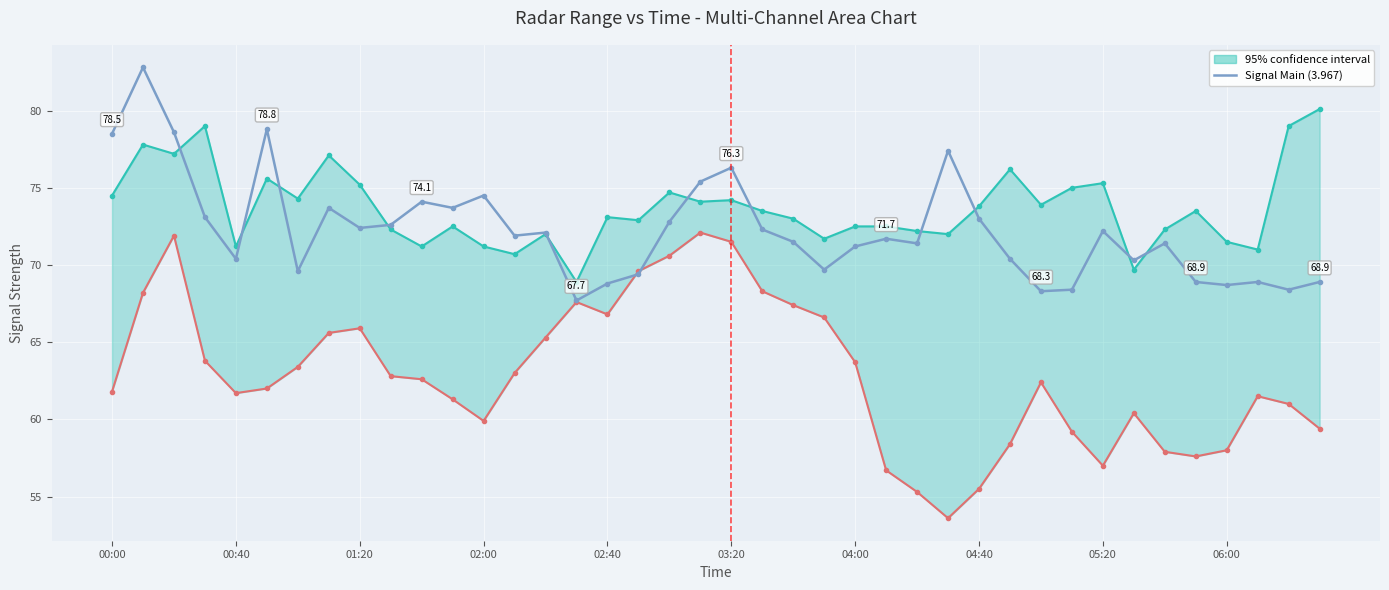

What is the difference between the maximum and second lowest values?

14.5